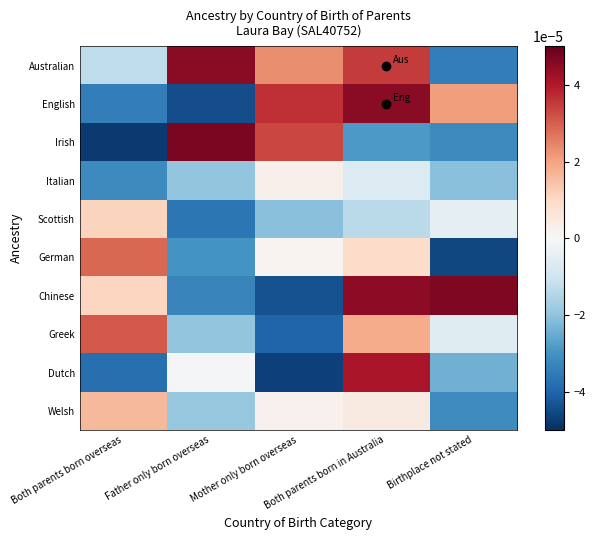

Rank the series by their maximum value, from highest to lowest.

Irish, Chinese, Australian, English, Dutch, Greek, German, Welsh, Scottish, Italian